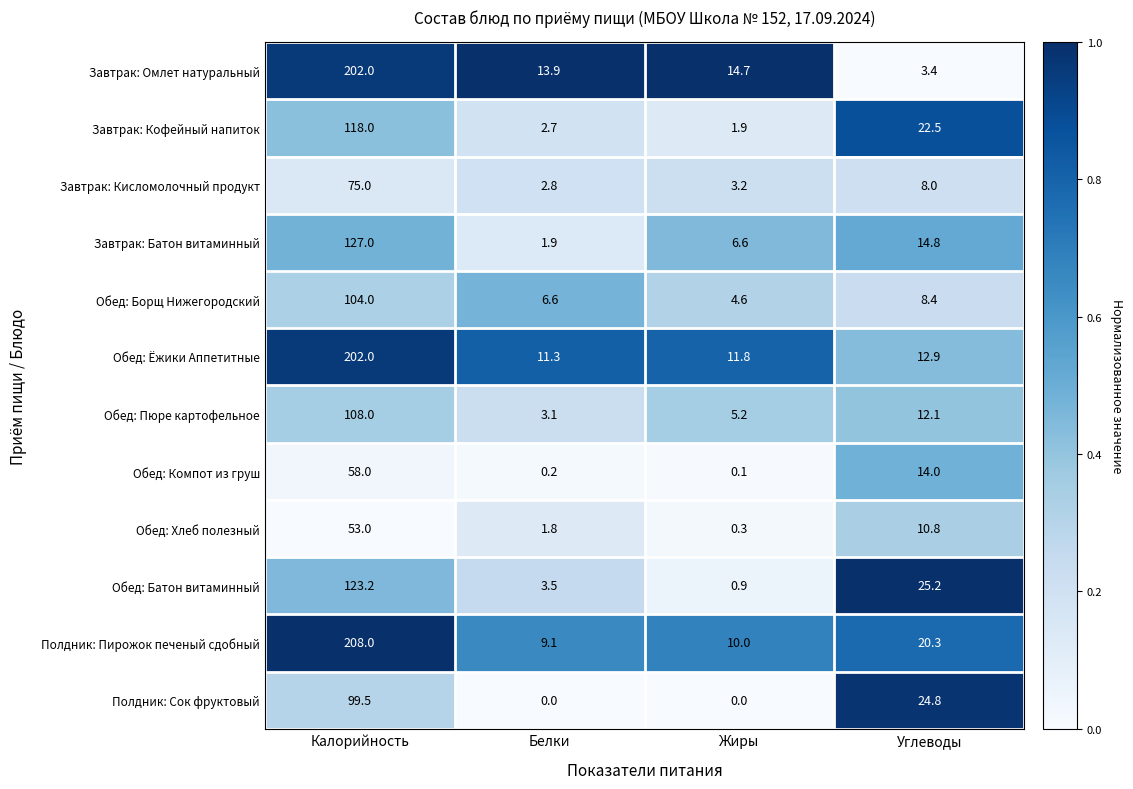

Rank the categories by Завтрак: Омлет натуральный value from lowest to highest.

Углеводы, Белки, Жиры, Калорийность